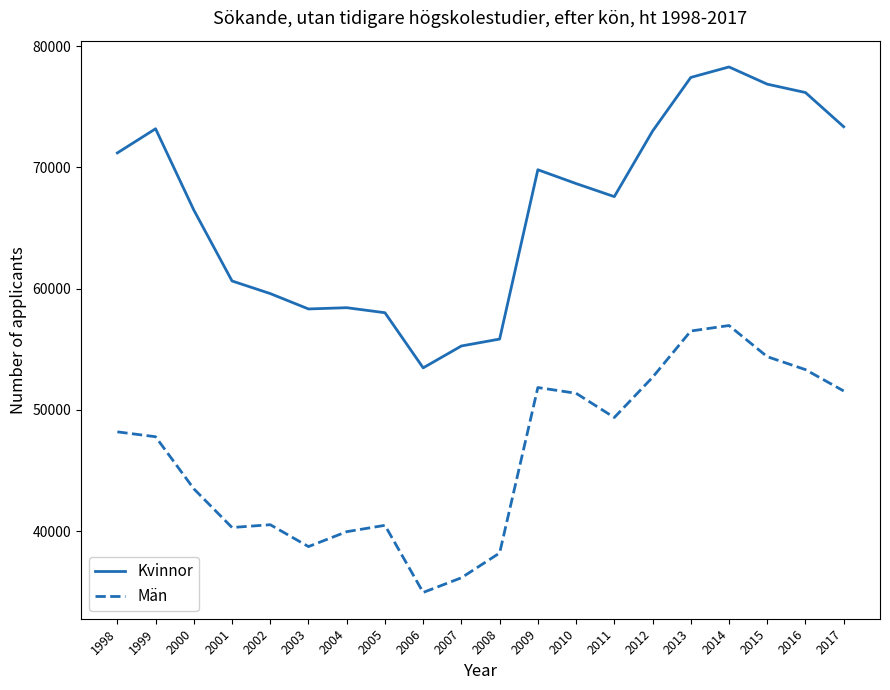

At which label is Män closest to 45954?

1999